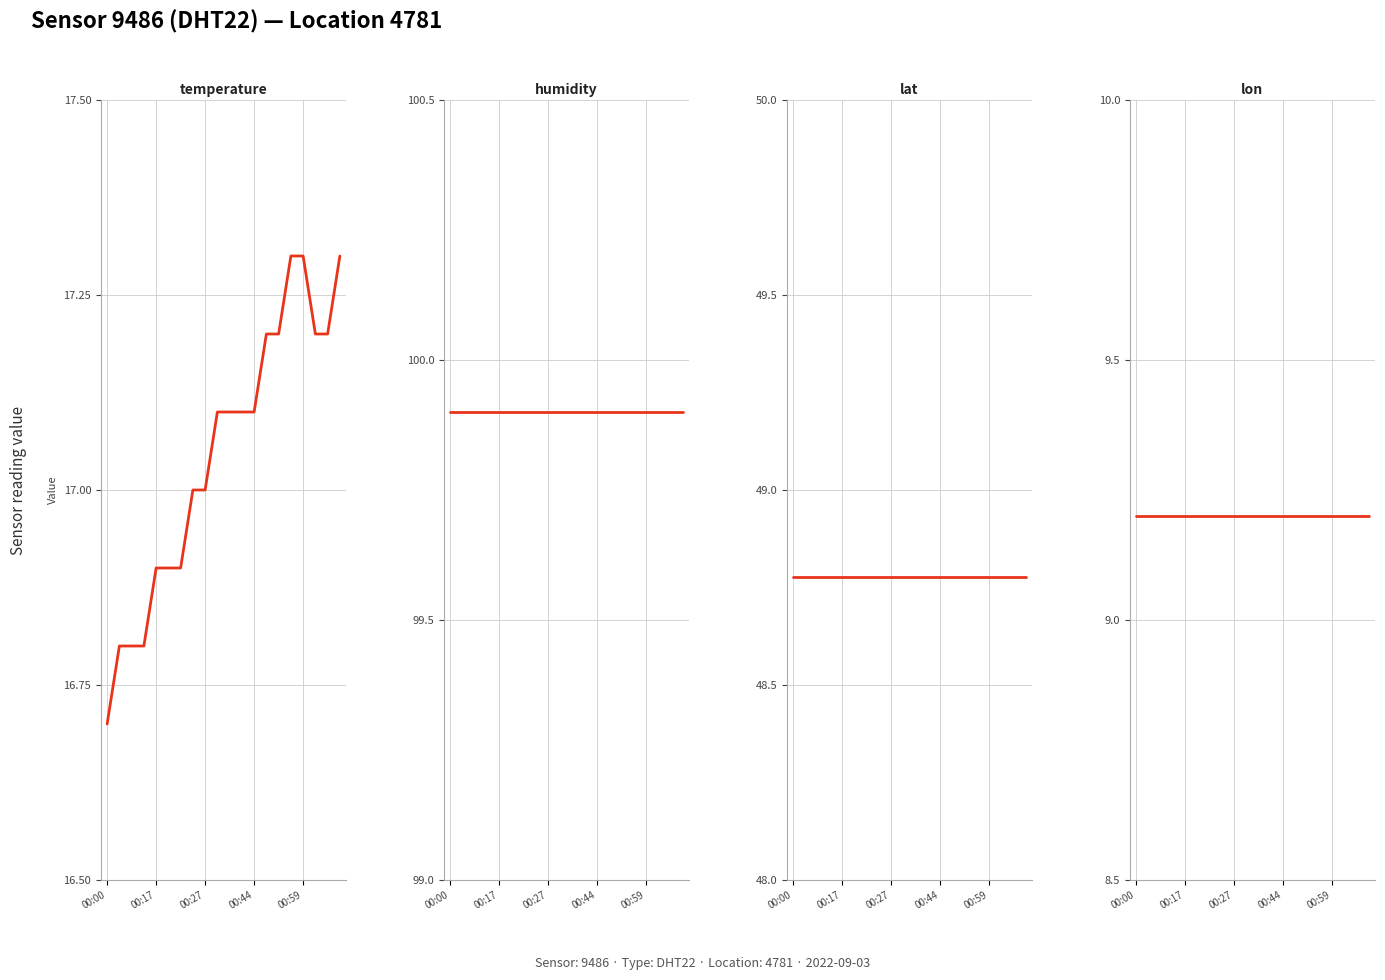

True or false: humidity and temperature intersect in this chart.

False